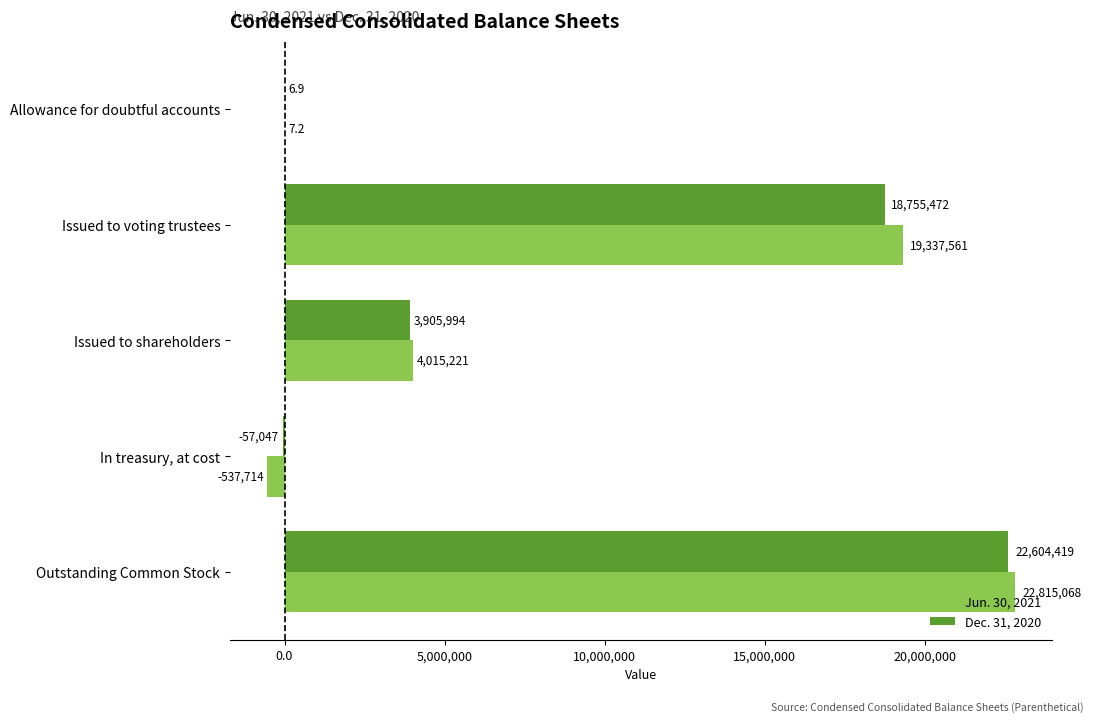

True or false: Dec. 31, 2020 has a value of 3905994.0 at Issued to shareholders.

True